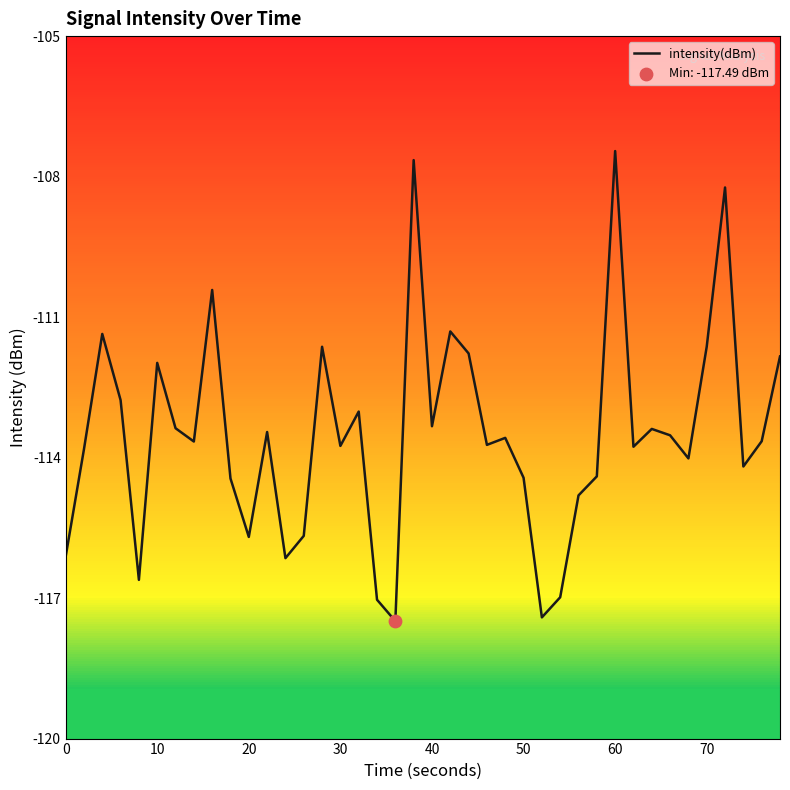

What is the greatest value displayed?

-107.5